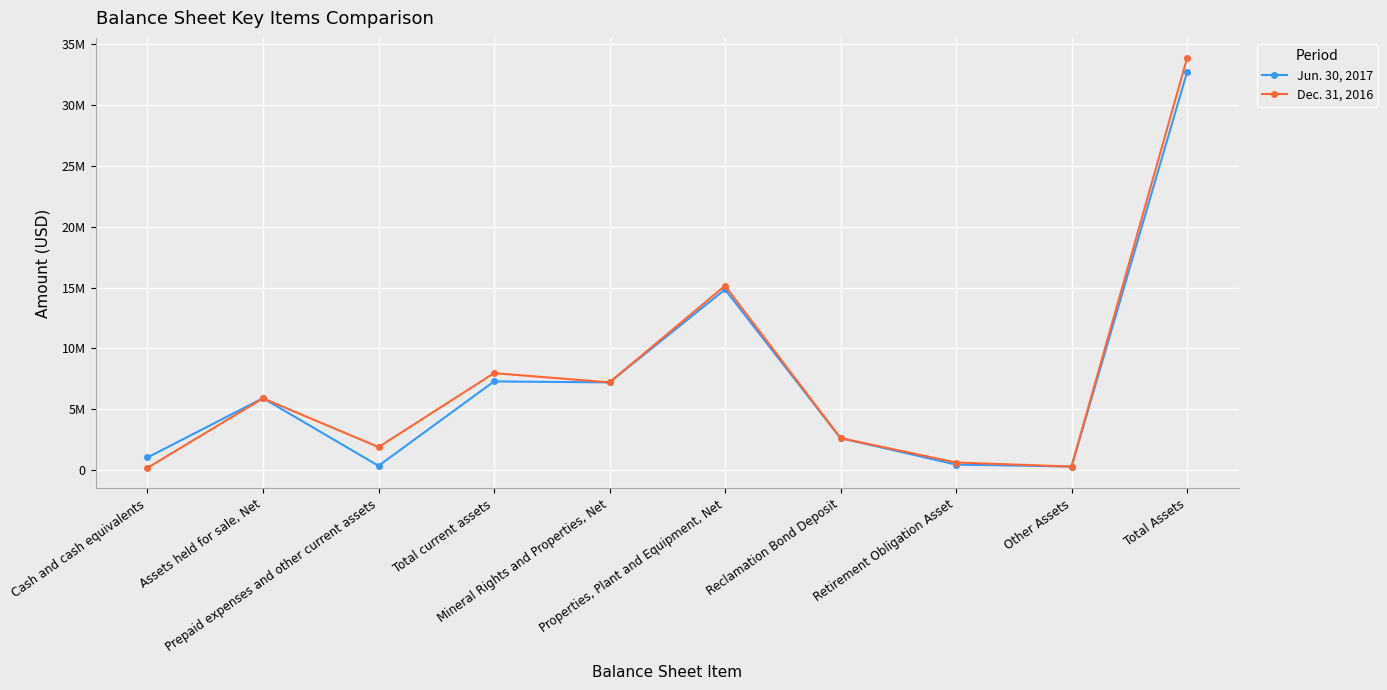

Is this an area chart (filled region under the line)?

No